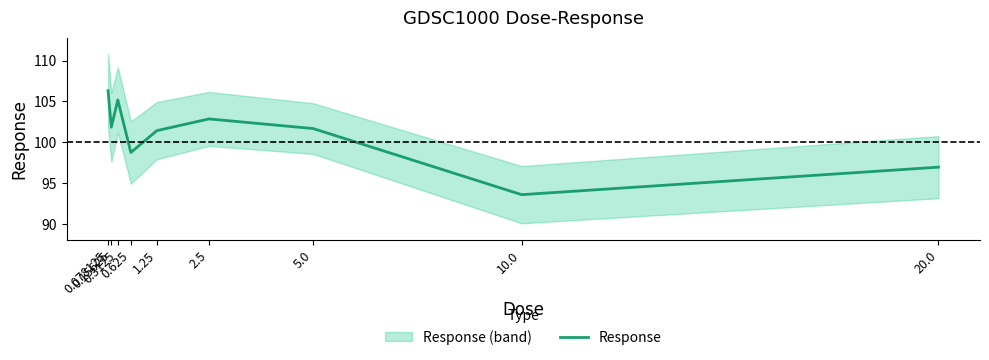

True or false: the data shows 101.4 at 1.25.

True